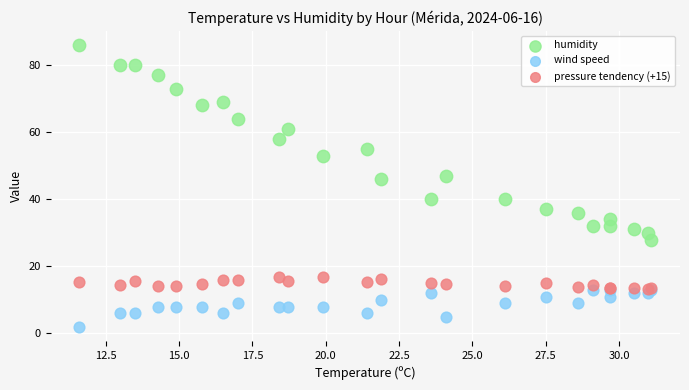

In the humidity series, what Y value is closest to 57?

58.0